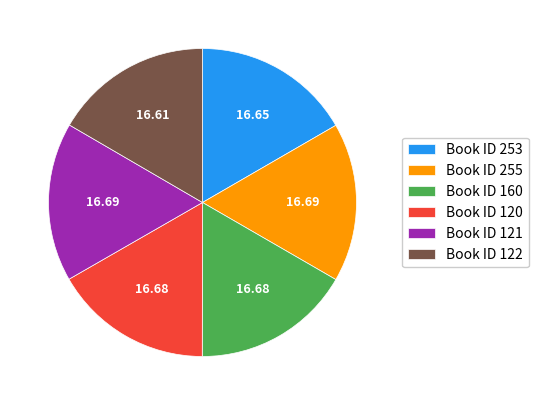

Does any single category account for the majority?

No